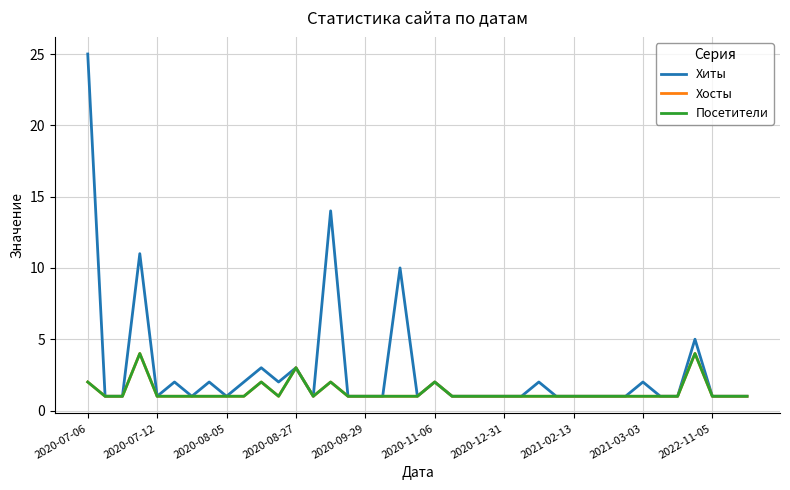

List the series in order of their peak value, lowest first.

Хосты, Посетители, Хиты